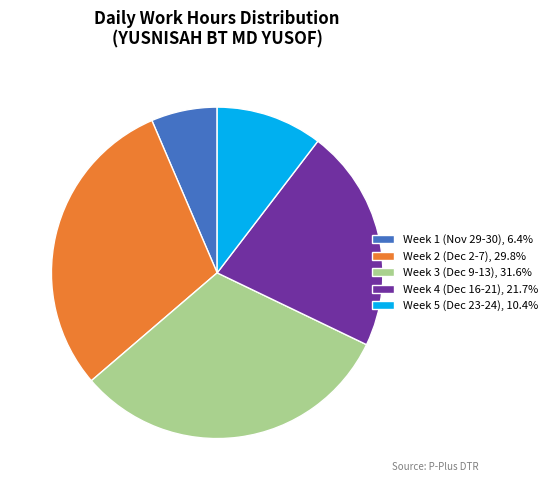

Does any single category account for the majority?

No